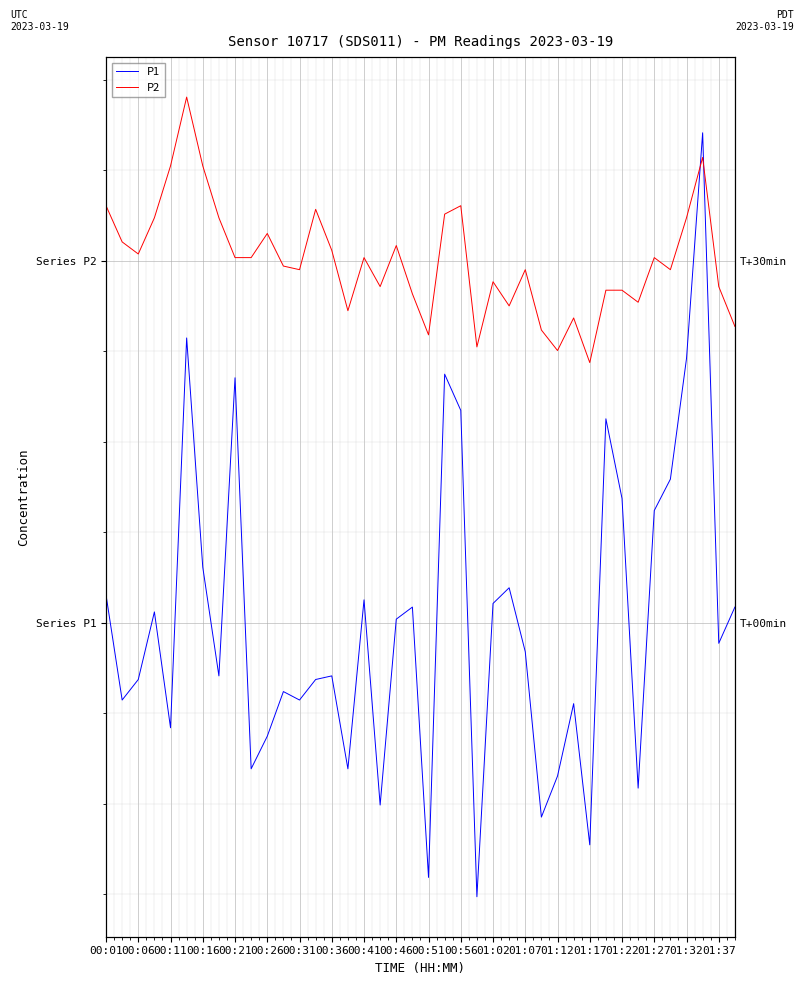

Is the value of P1 at 23 greater than the value of P2 at 00:16?

No